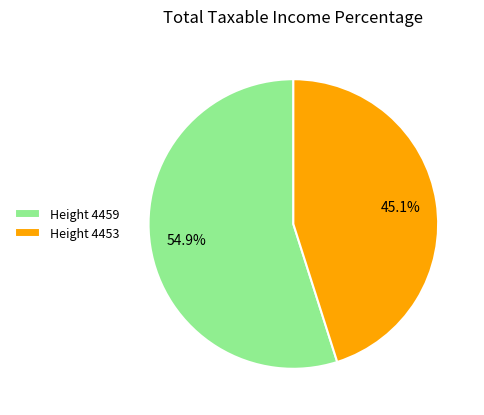

Which has a higher value, Height 4459 or Height 4453?

Height 4459